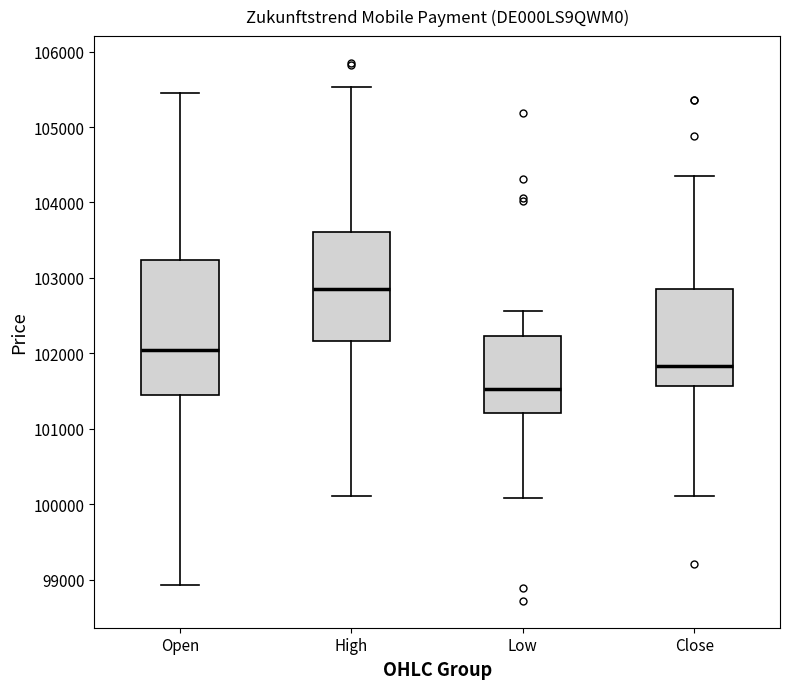

Which box's median line is the lowest?

Low